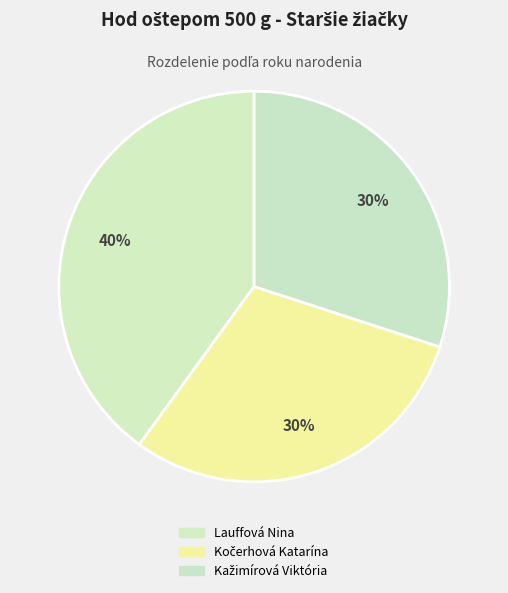

To the nearest percent, what is the combined percentage of Lauffová Nina and Kažimírová Viktória?

70%